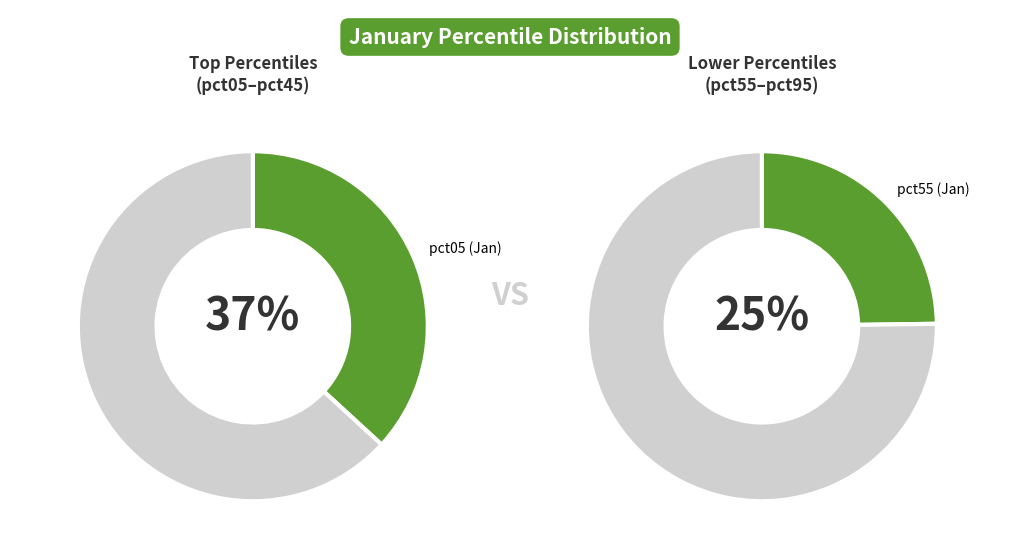

Is there a majority slice in this chart?

No